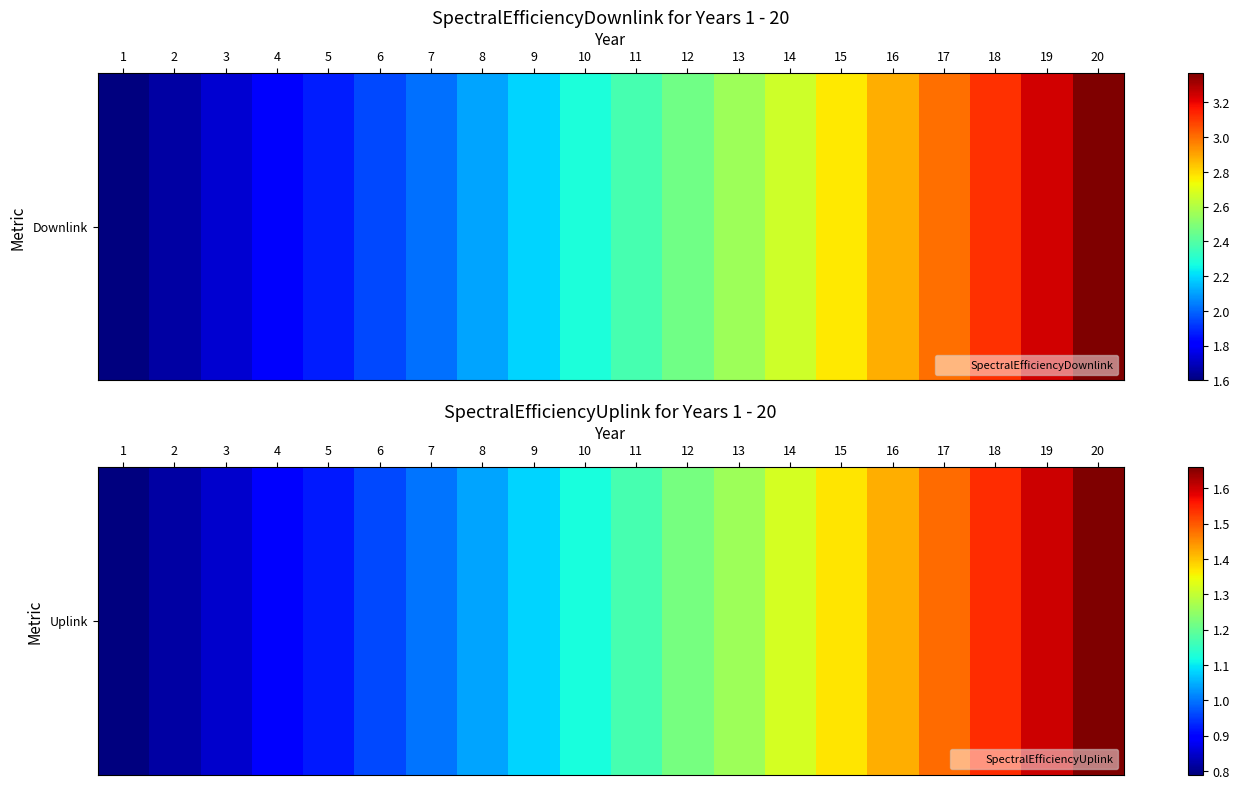

What is the difference between the maximum and minimum values?

0.9